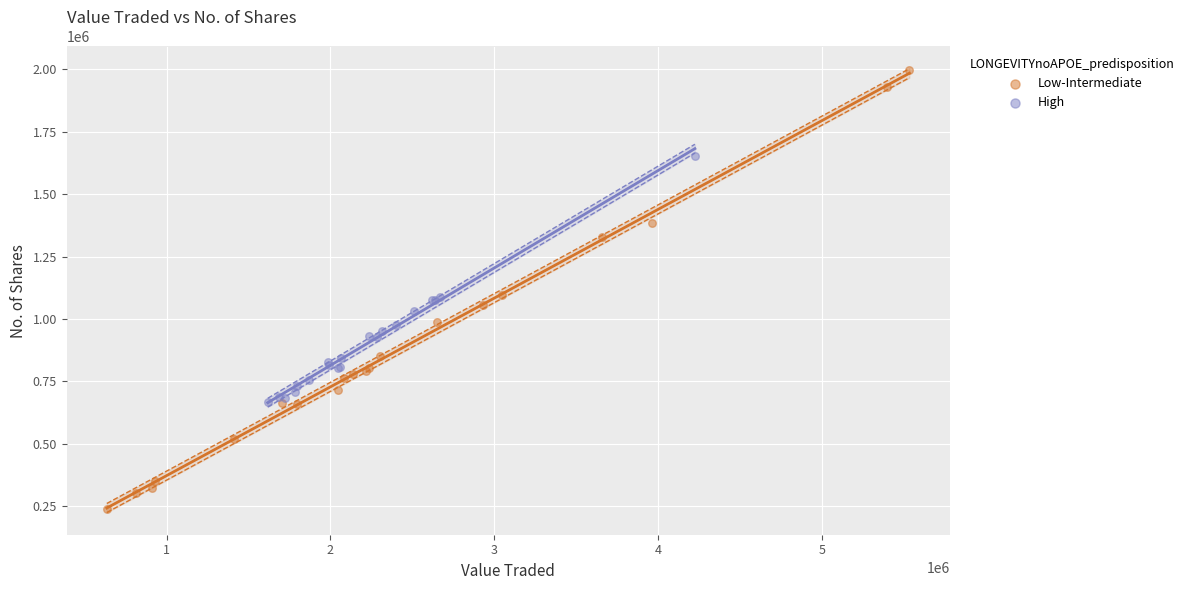

Which series reaches the minimum Y coordinate?

Low-Intermediate